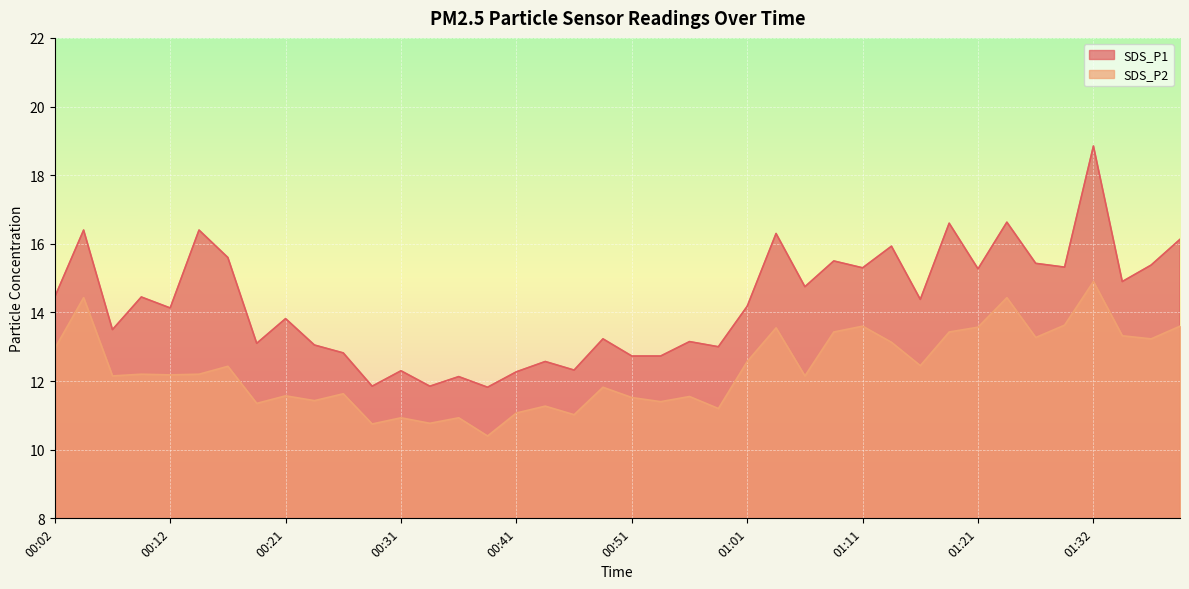

What is the smallest value displayed?

10.4